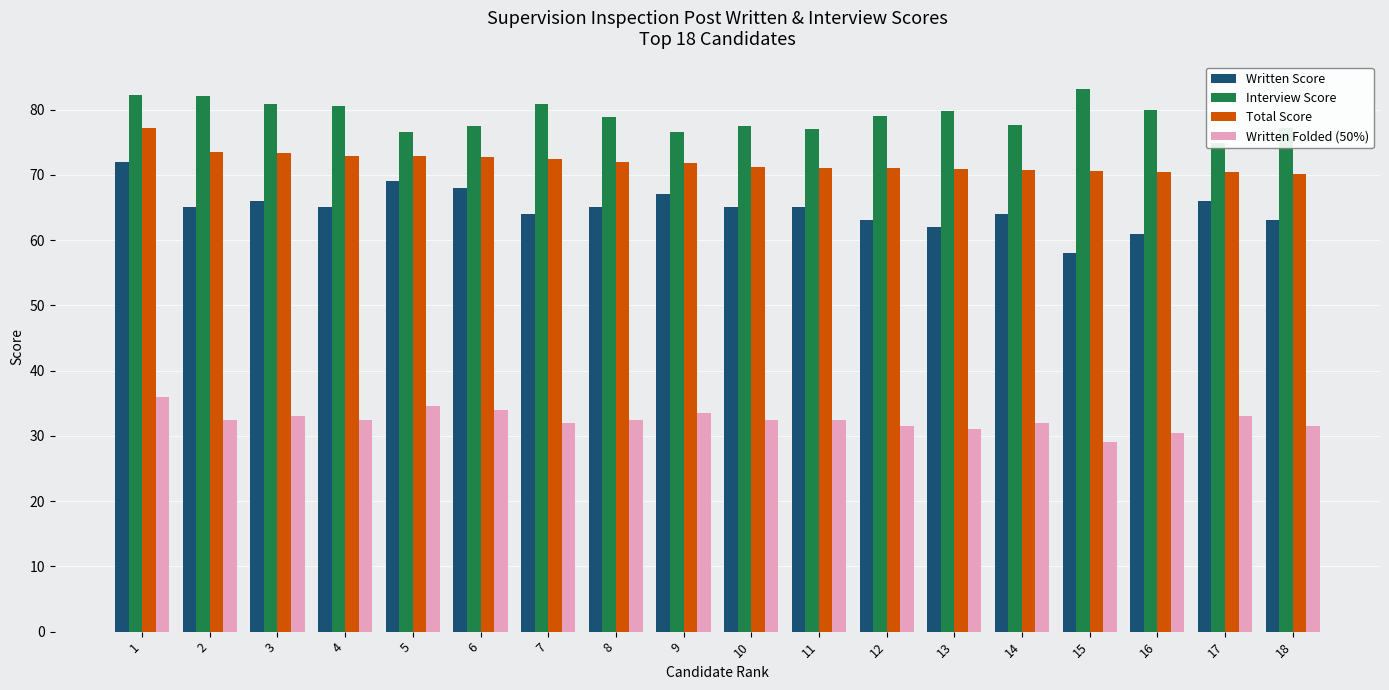

Rank the series by their average value, from lowest to highest.

Written Folded (50%), Written Score, Total Score, Interview Score